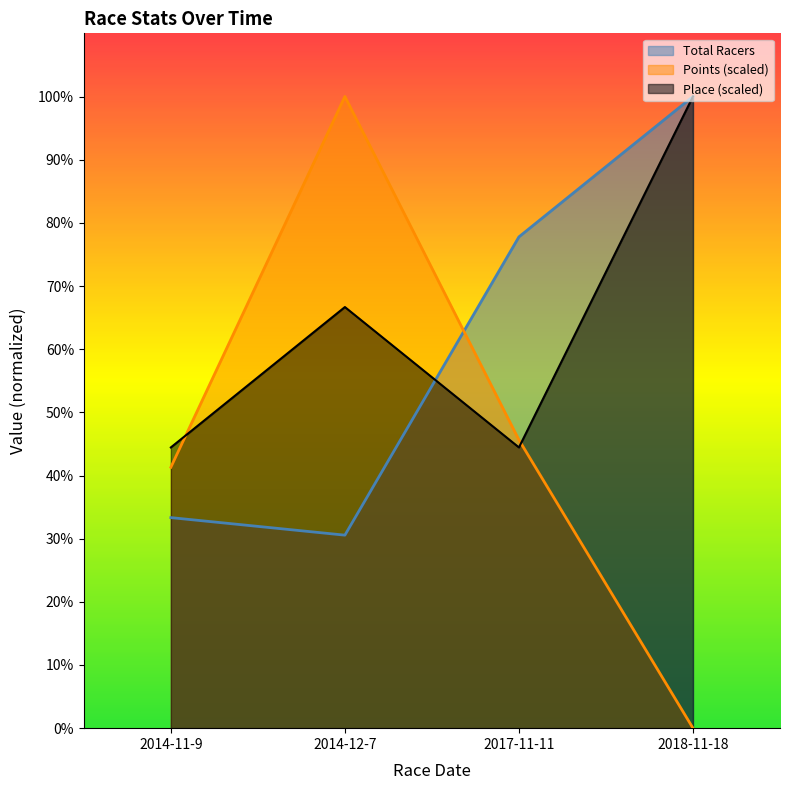

Reading left to right, extract all data points from this chart.

Total Racers: 33.3	30.6	77.8	100.0
Points: 41.3	100.0	45.6	0.0
Place: 44.4	66.7	44.4	100.0